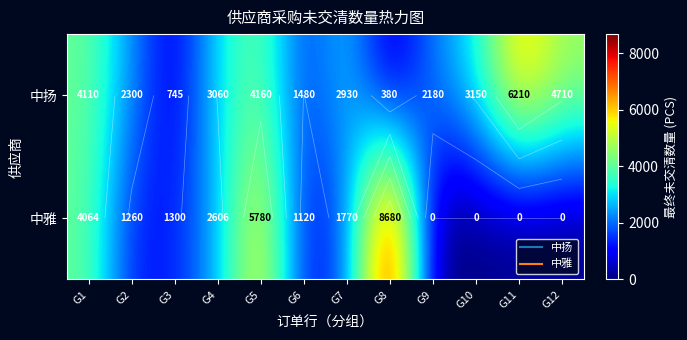

True or false: 中扬 has a value of 6883 at G1.

False